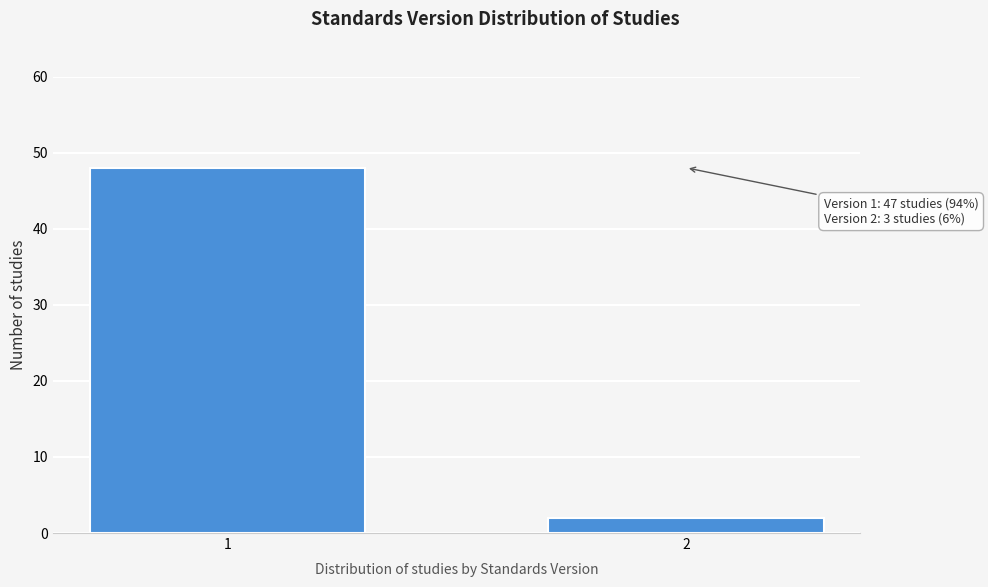

Reading left to right, transcribe all the data shown in this chart.

48	2